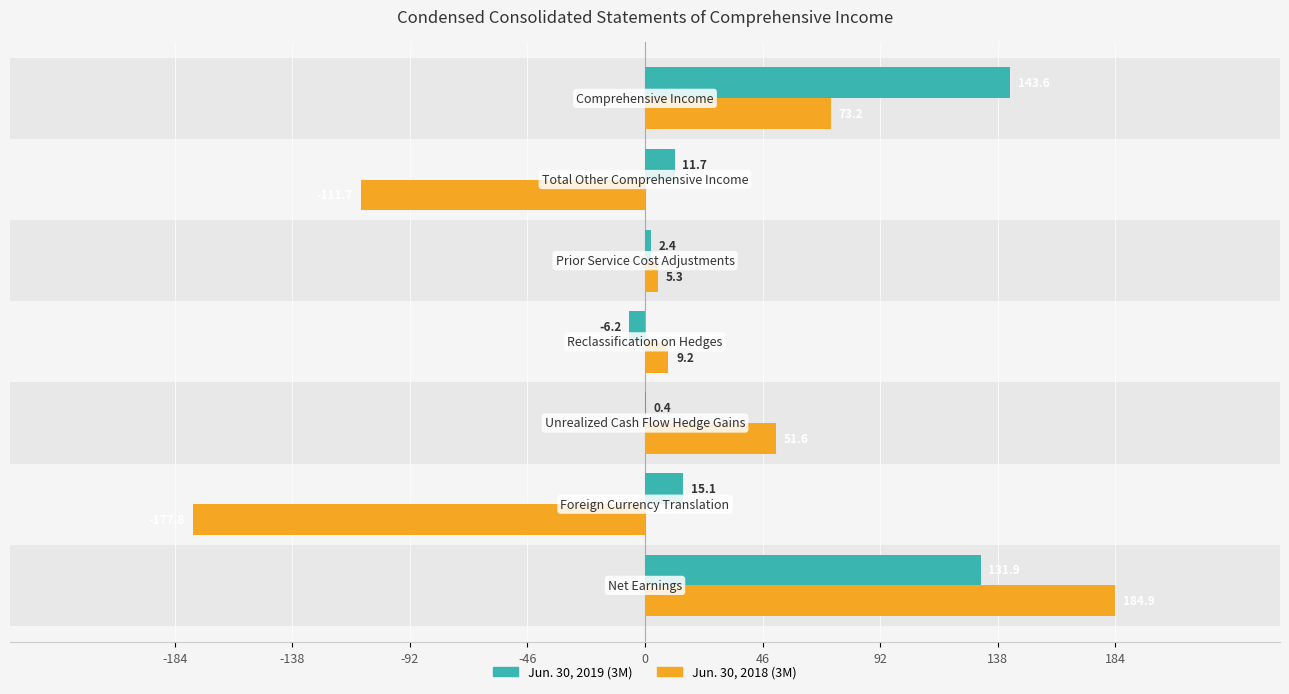

What are all the series names shown in the legend?

Jun. 30, 2019 (3M), Jun. 30, 2018 (3M)